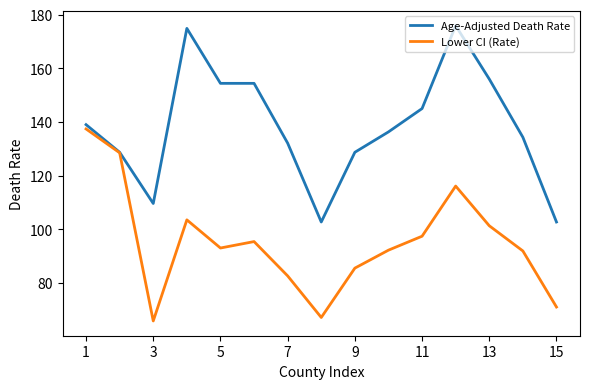

What is the greatest value displayed?

175.9